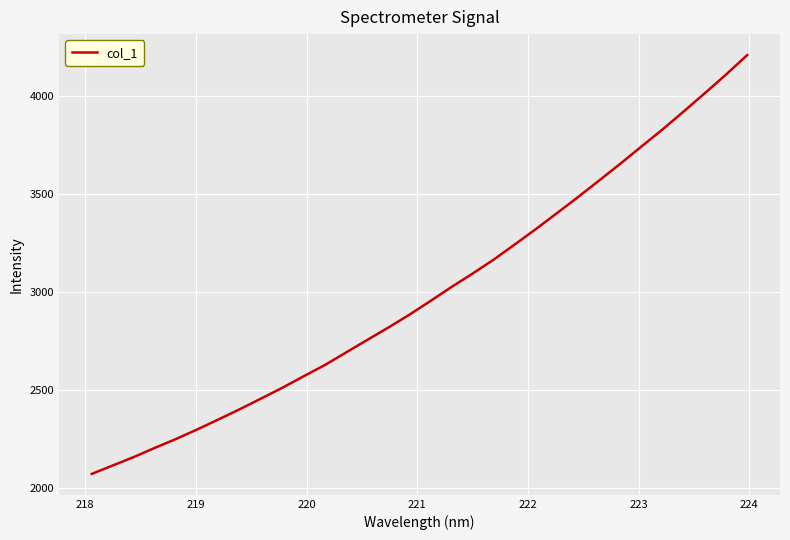

What is the greatest value displayed?

4206.9